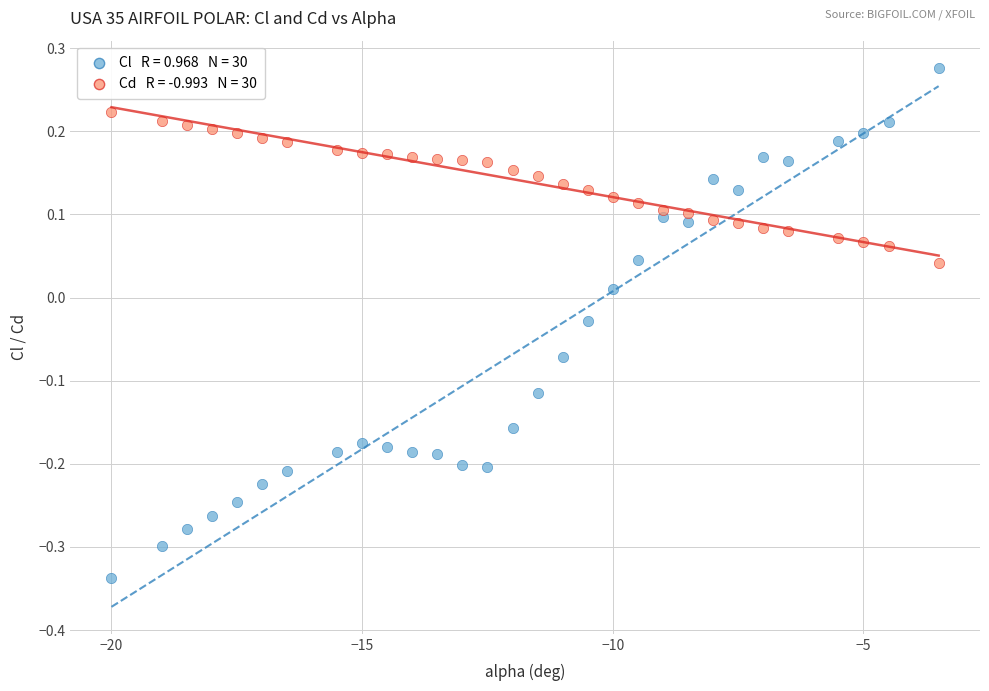

Across all data points, what is the range of X values (max minus min)?

16.5